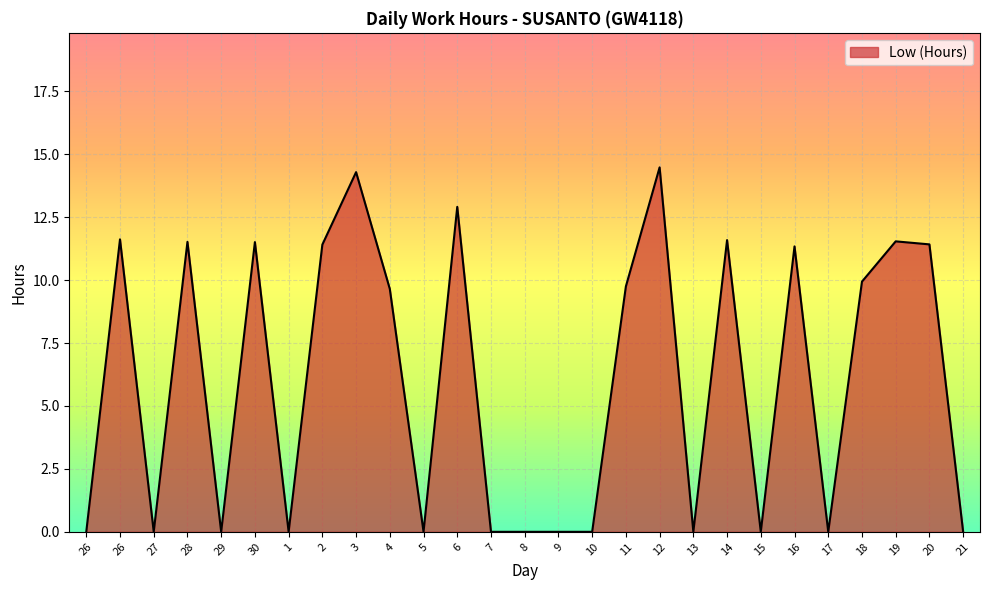

Which label corresponds to the largest value in the chart?

12